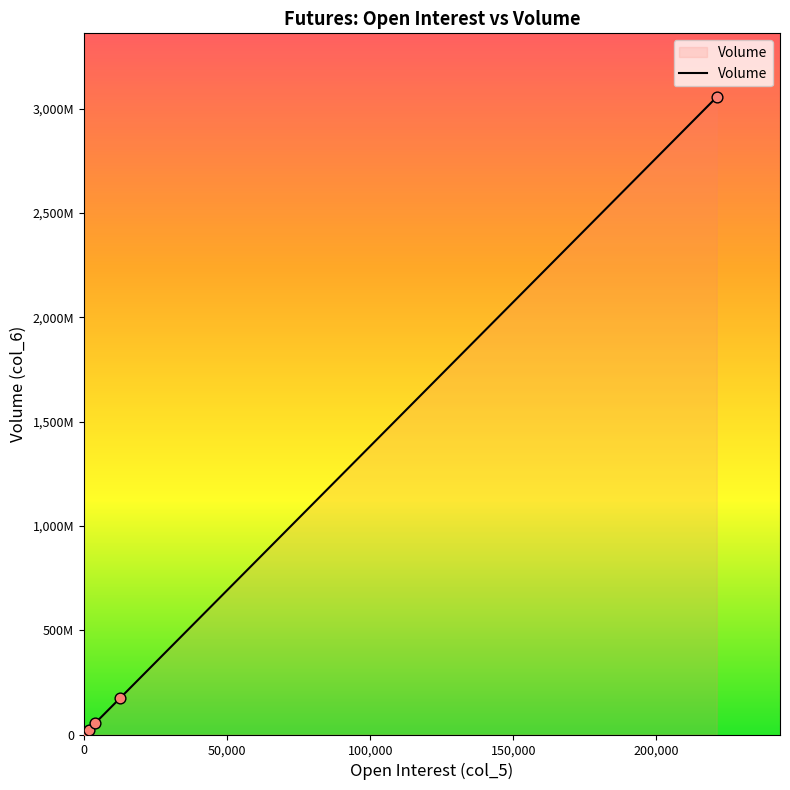

Between 12690 and 3, which is larger?

12690